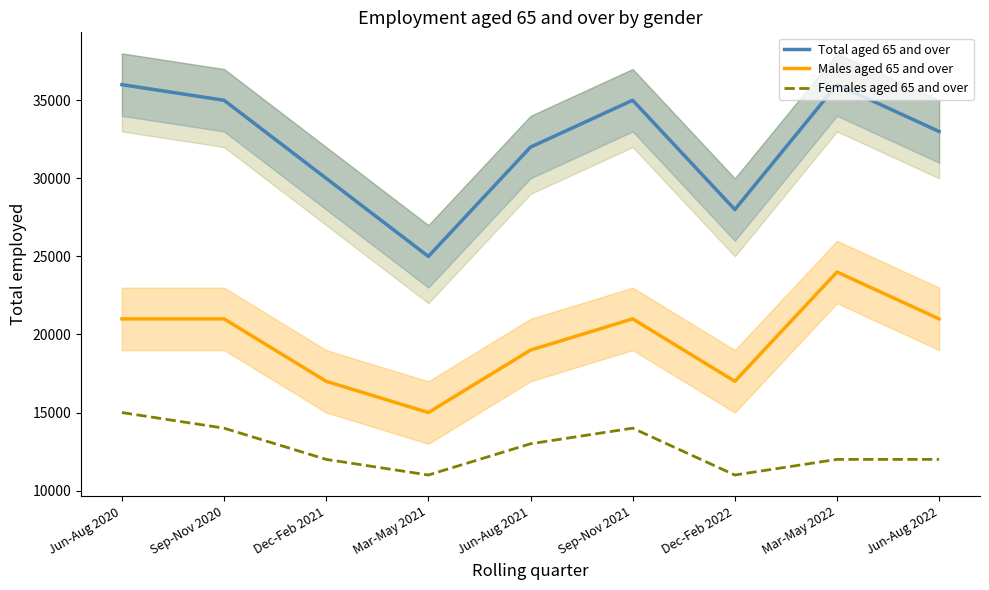

Which has a higher value, Sep-Nov 2020 or Dec-Feb 2021?

Sep-Nov 2020